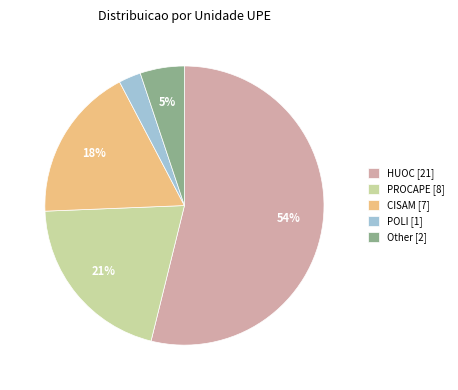

Which category has the smallest portion of the pie?

POLI